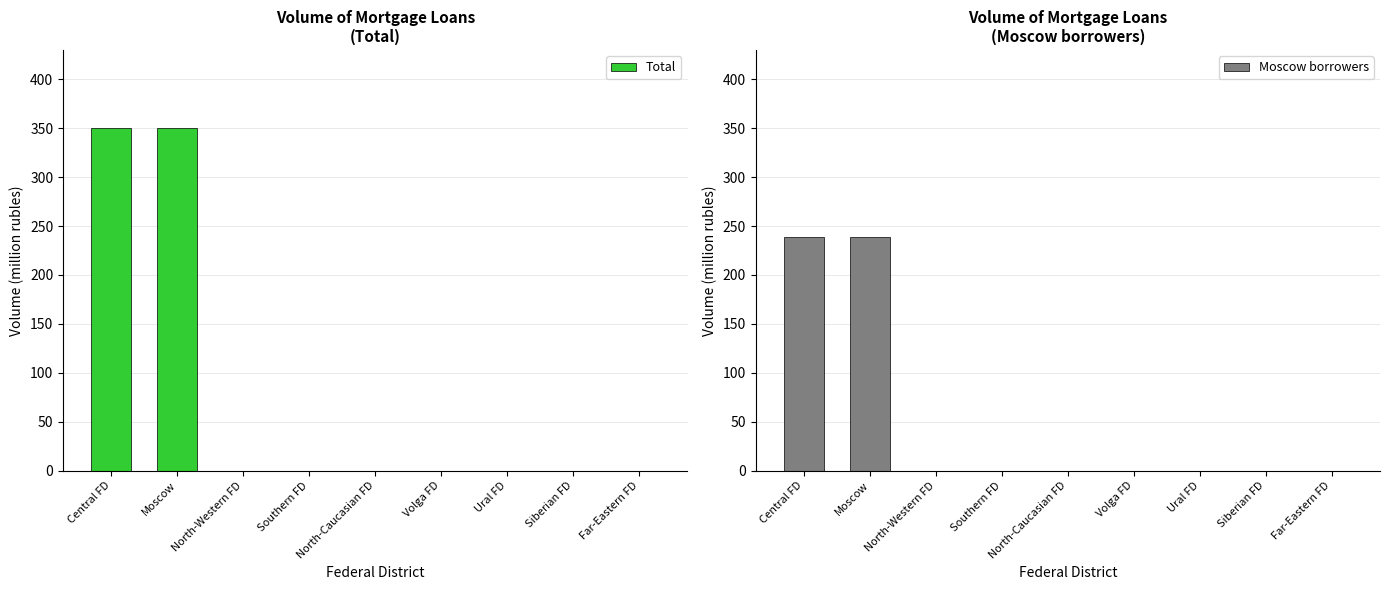

Which category has the highest value in the Total series?

Central FD